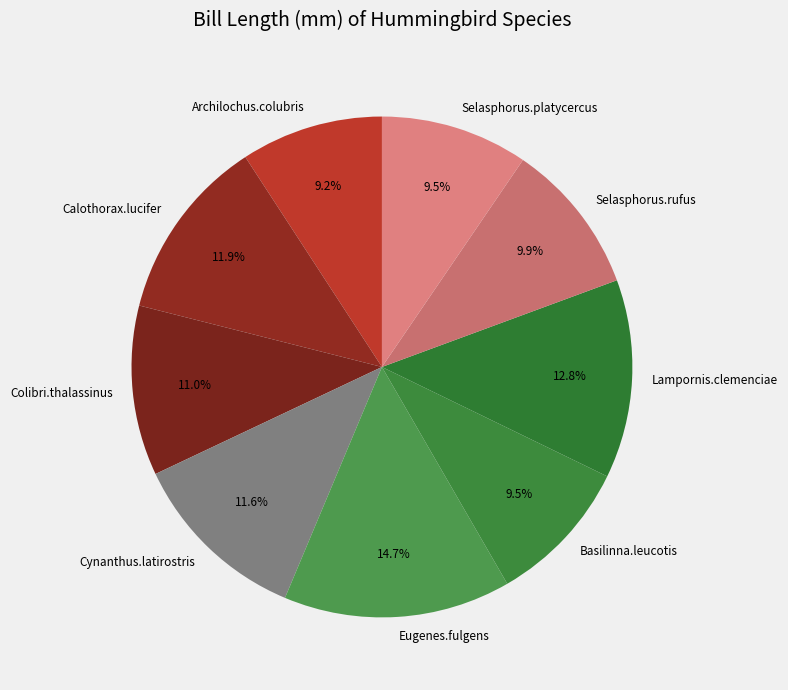

Do Selasphorus.platycercus and Calothorax.lucifer together represent more than half of the pie?

No